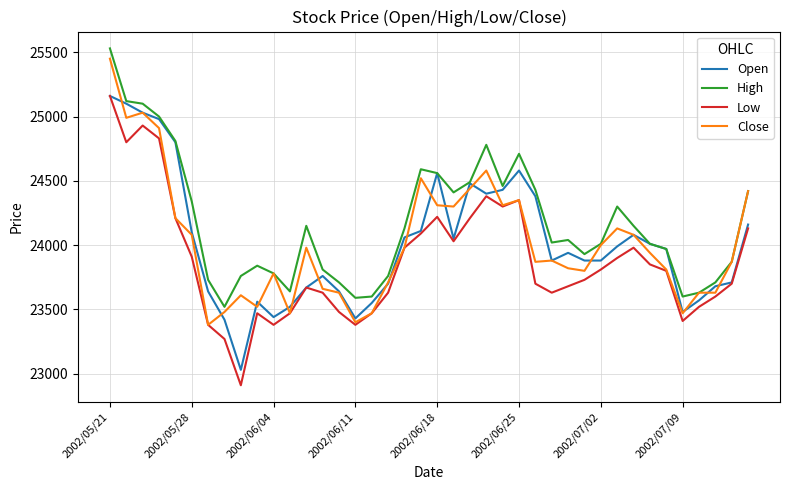

What is the minimum value for Close?

23380